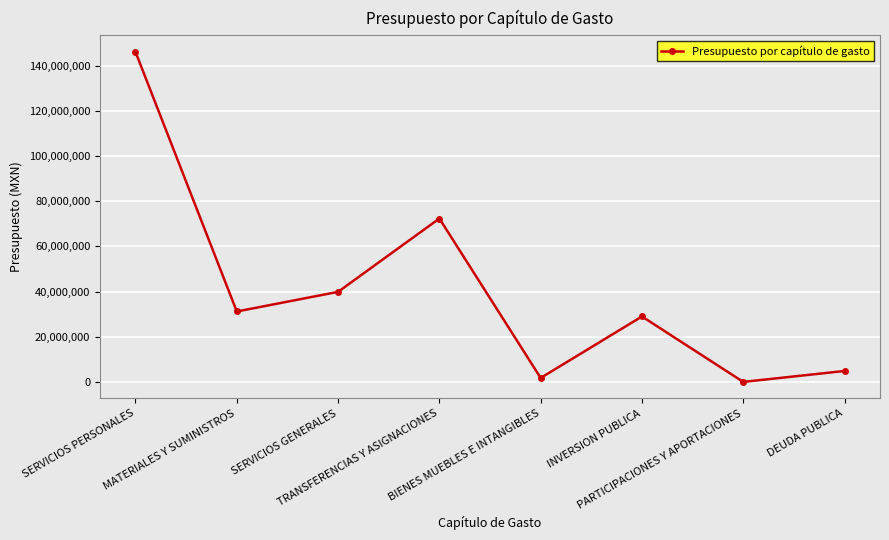

What is the sum of the values at PARTICIPACIONES Y APORTACIONES and DEUDA PUBLICA?

4851047.0